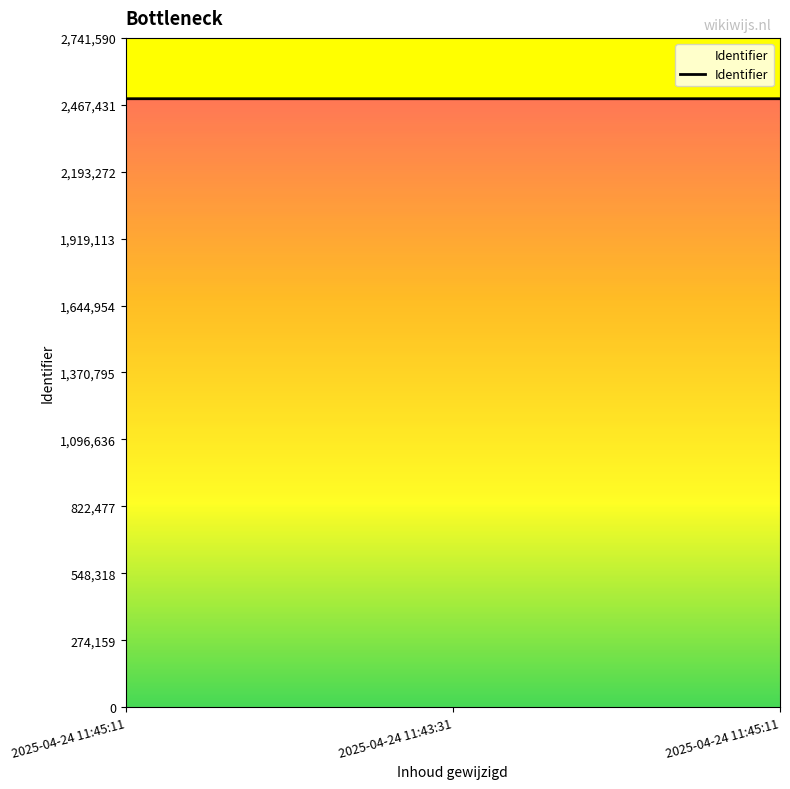

Which label corresponds to the smallest value in the chart?

2025-04-24 11:43:31